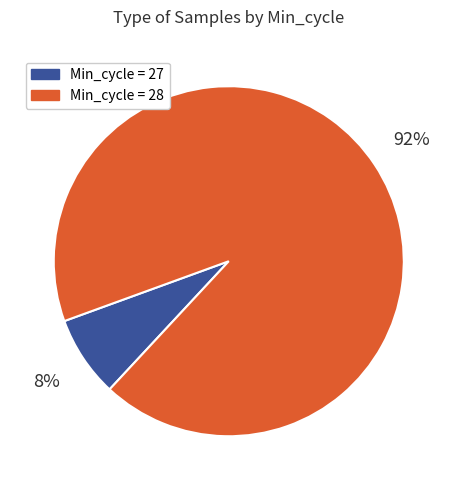

Is there any slice that represents more than half of the pie?

Yes